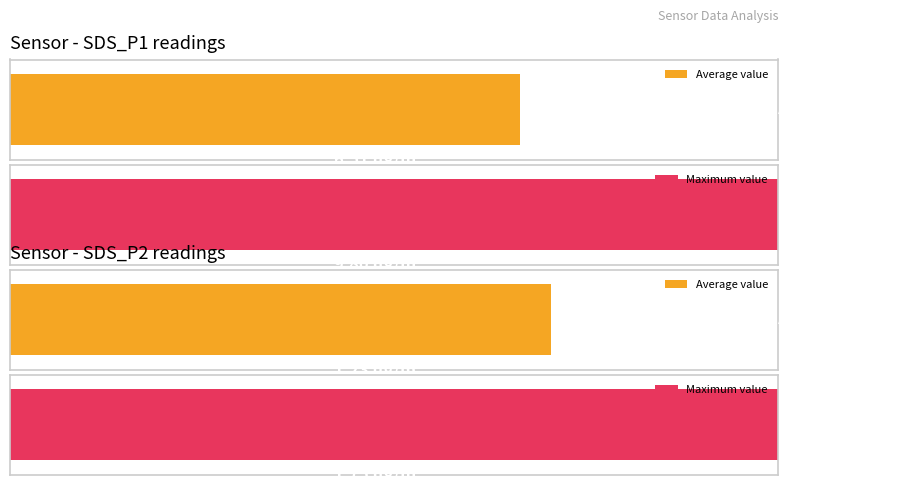

Which series has the widest spread of values?

SDS_P1